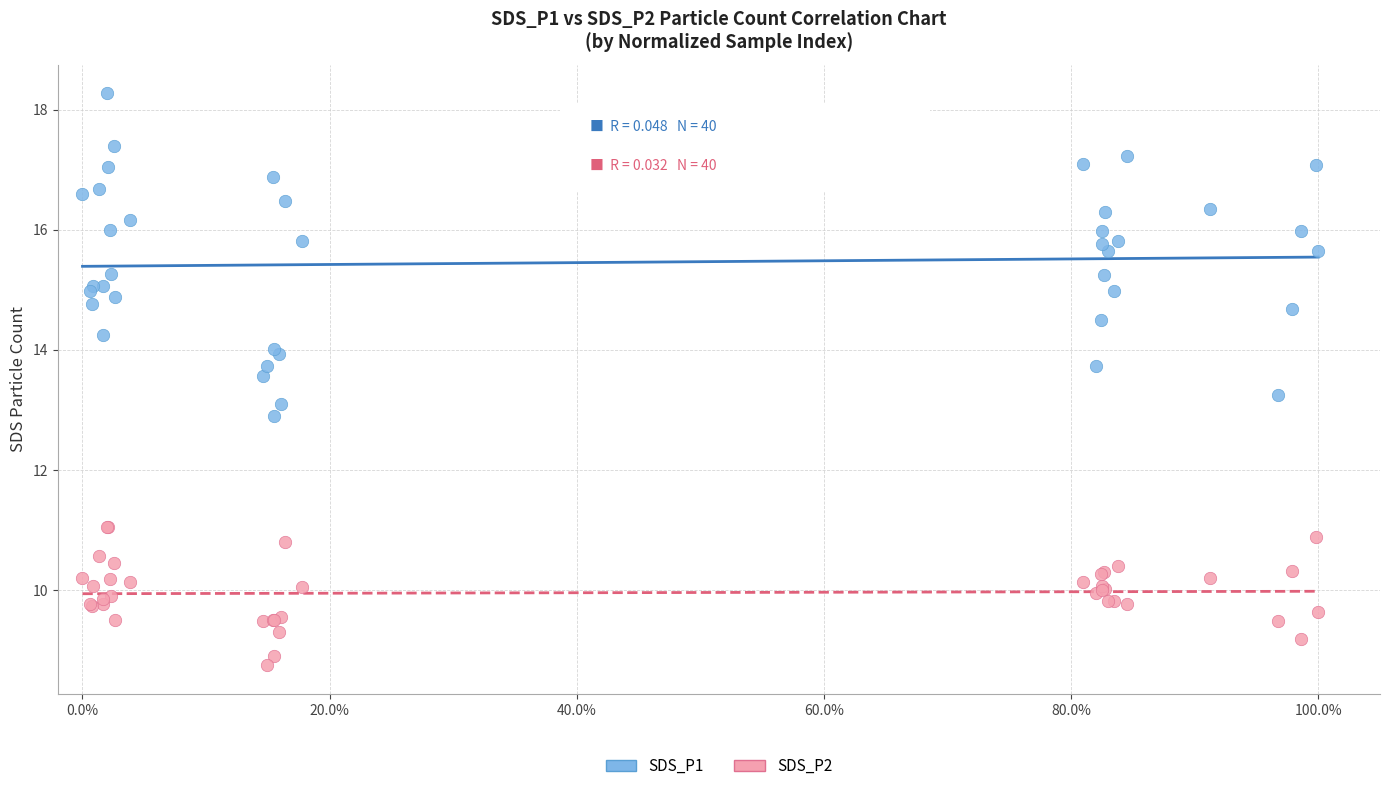

Which series reaches the maximum Y coordinate?

SDS_P1